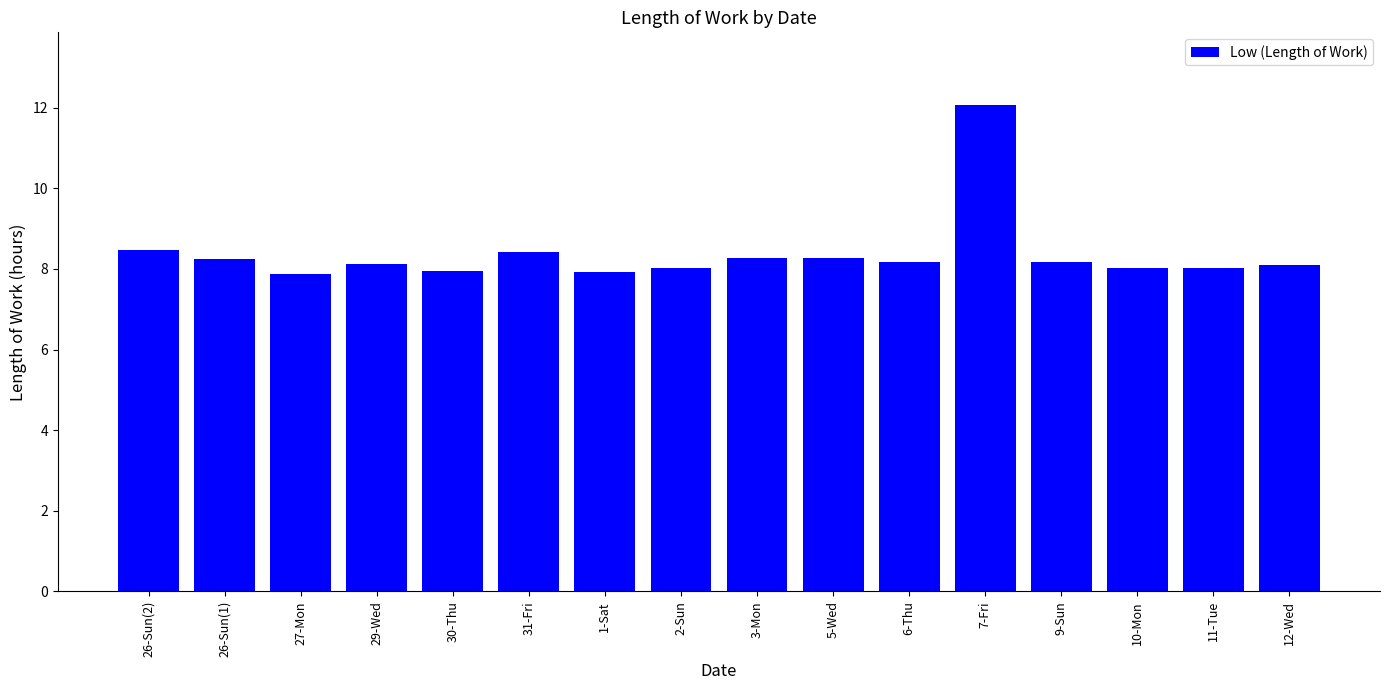

Between 10-Mon and 31-Fri, which is larger?

31-Fri